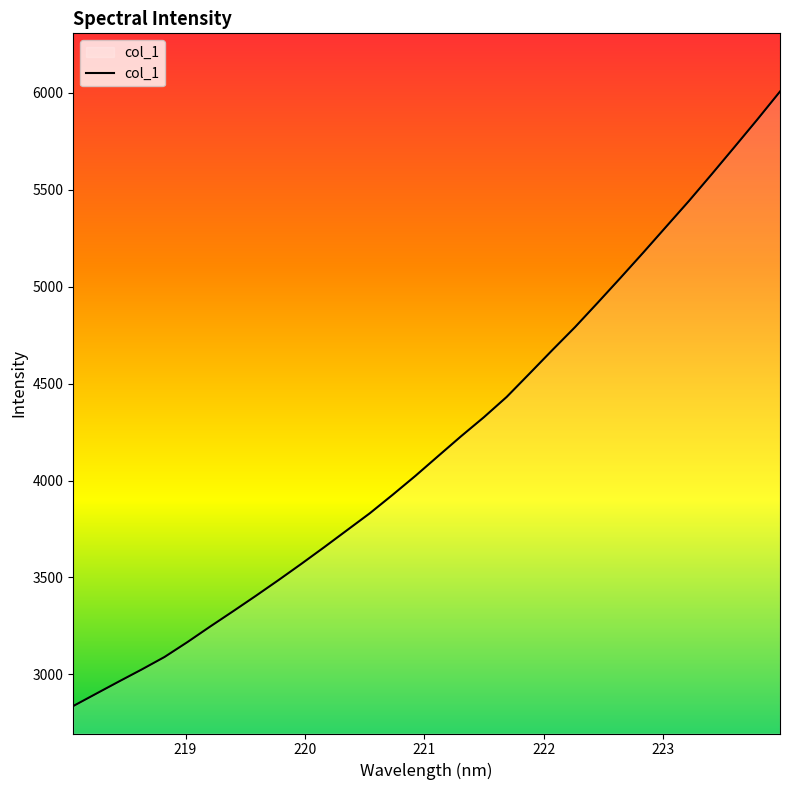

What is the difference between the maximum and minimum values?

3171.0